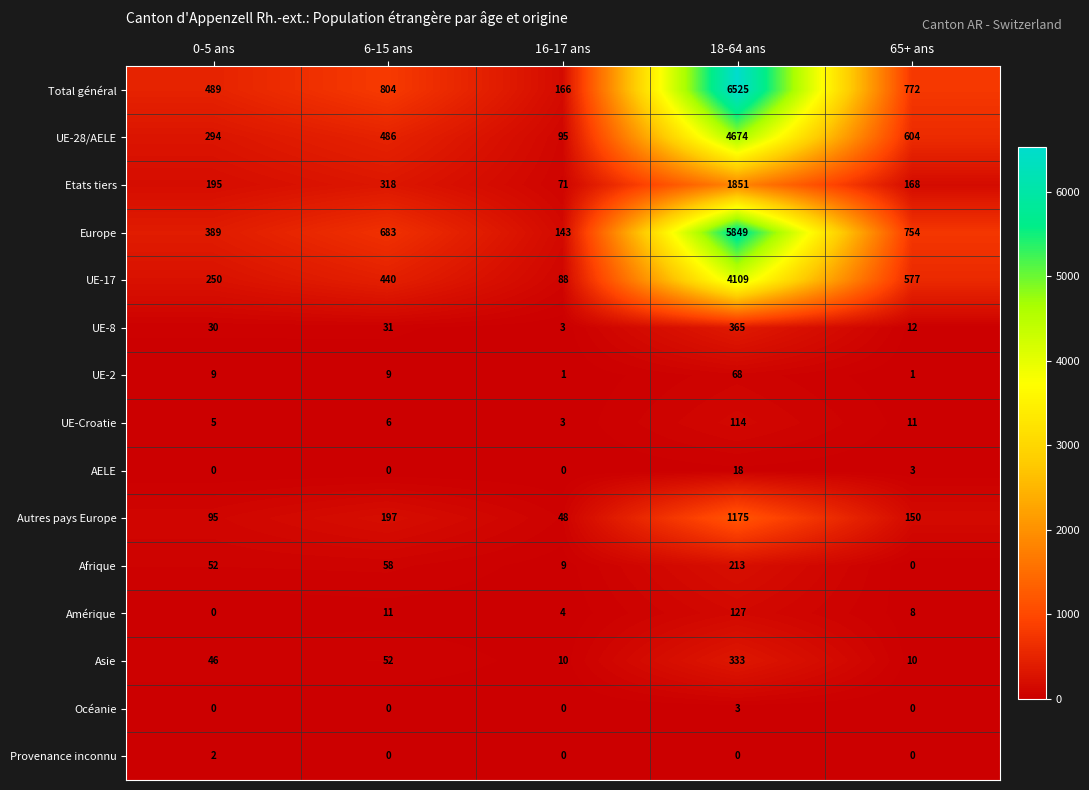

What is the sum of the Europe values at 65+ ans and 16-17 ans?

897